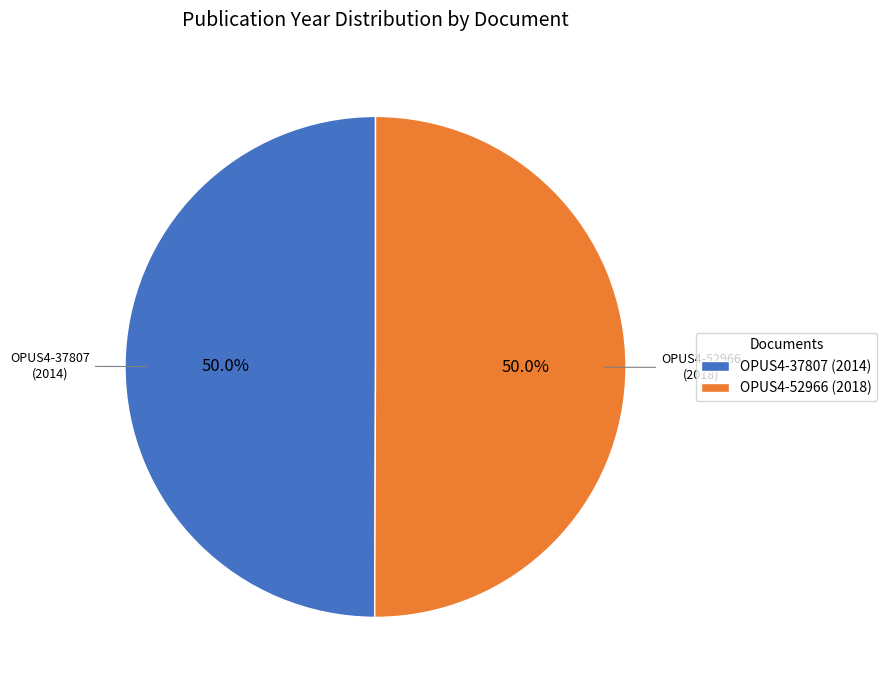

To the nearest percent, what portion does OPUS4-37807 represent?

50%